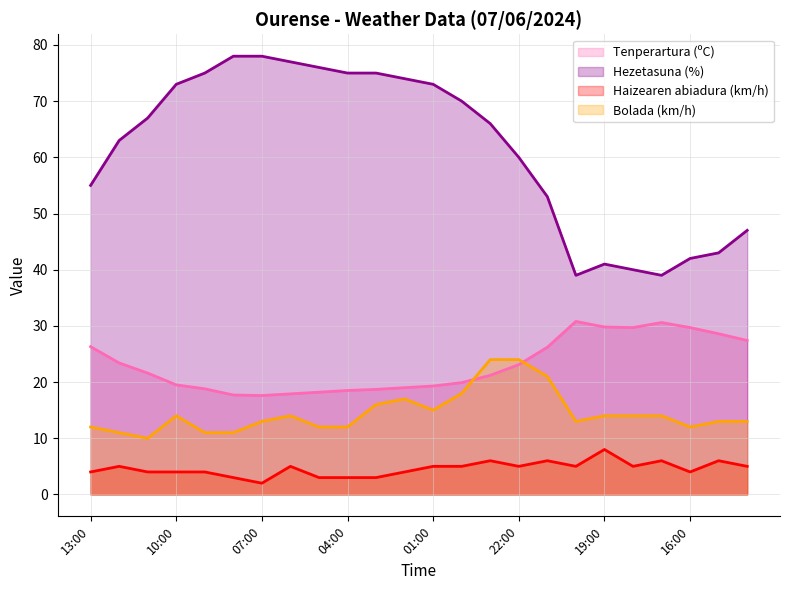

The Hezetasuna (%) series shows 119.6 at 00:00. True or false?

False